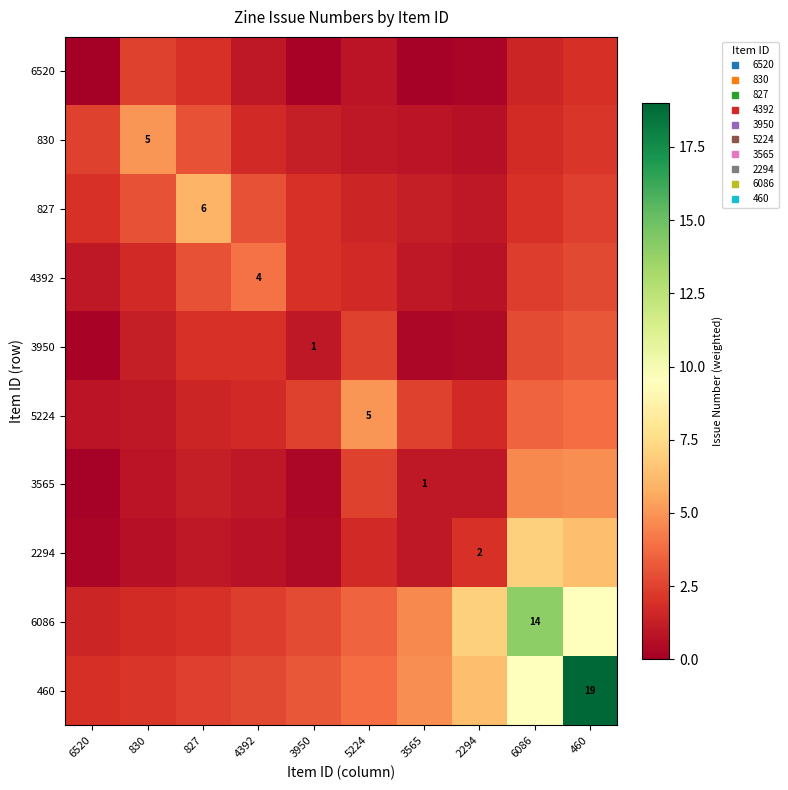

What is the sum of all 460 values?

55.7